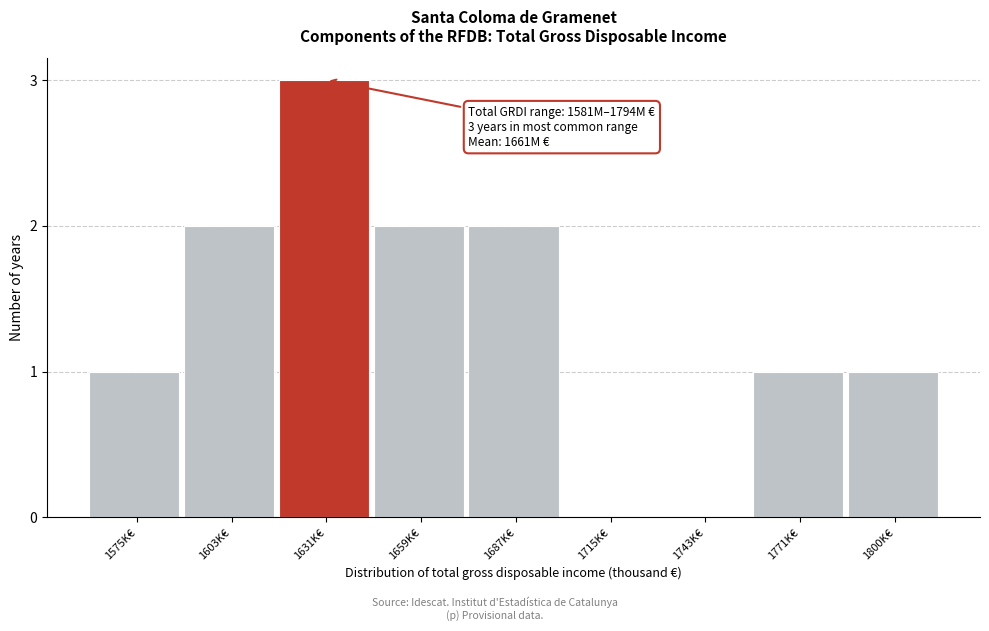

Reading right to left, transcribe all the data shown in this chart.

1800K€=1	1771K€=1	1743K€=0	1715K€=0	1687K€=2	1659K€=2	1631K€=3	1603K€=2	1575K€=1